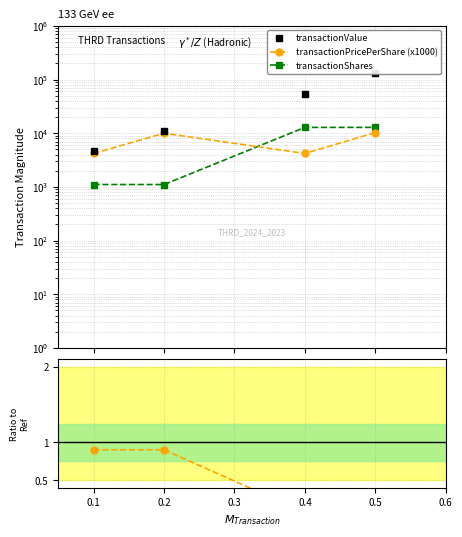

True or false: transactionShares has a value of 432.1 at 0.1.

False